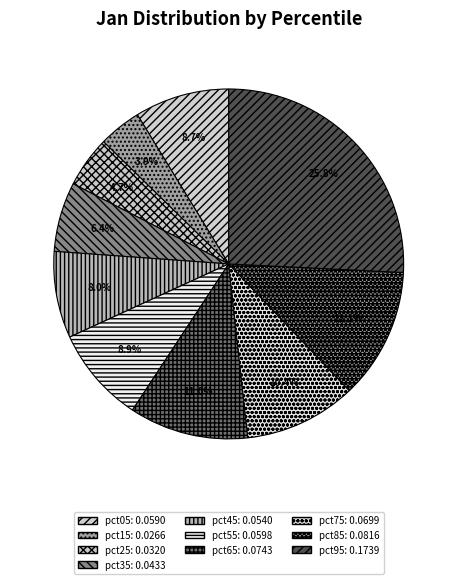

Between pct85 and pct45, which is larger?

pct85